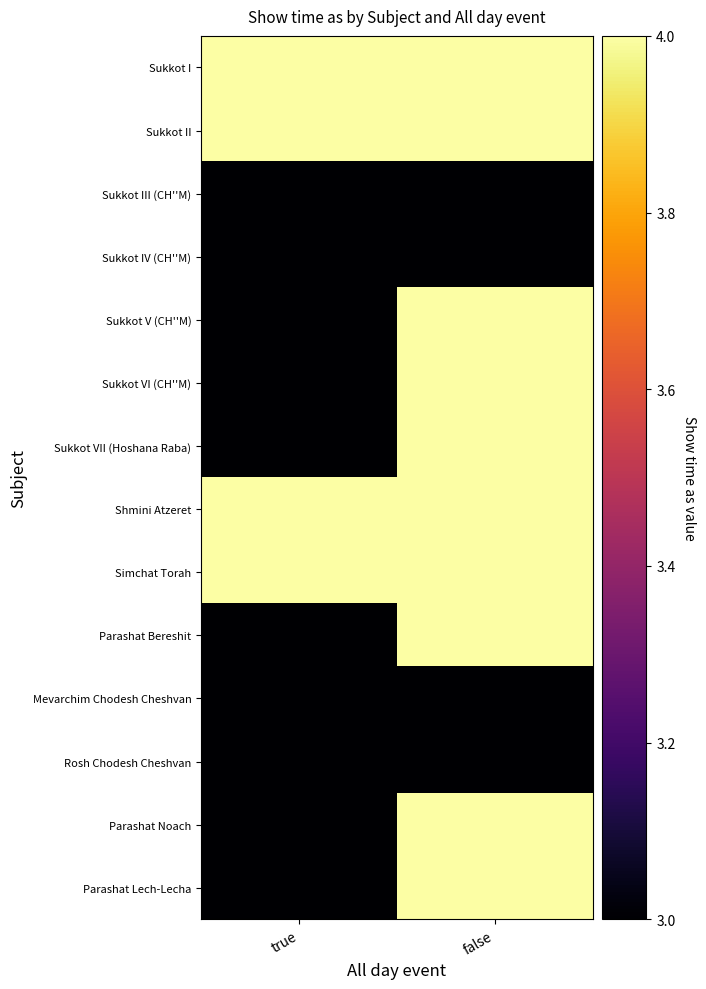

What is the spread (max minus min) of values at true?

1